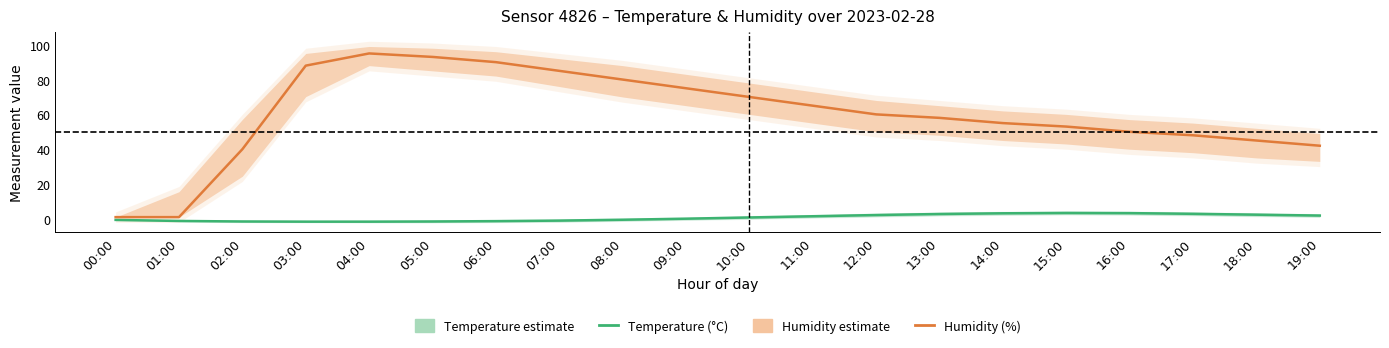

Reading right to left, extract all data points from this chart.

Temperature (°C): 19:00=1.9	18:00=2.4	17:00=2.9	16:00=3.3	15:00=3.4	14:00=3.2	13:00=2.8	12:00=2.2	11:00=1.5	10:00=0.8	09:00=0.1	08:00=-0.5	07:00=-1.0	06:00=-1.3	05:00=-1.5	04:00=-1.6	03:00=-1.6	02:00=-1.5	01:00=-1.2	00:00=-0.6
Humidity (%): 19:00=42.0	18:00=45.0	17:00=48.0	16:00=50.0	15:00=53.0	14:00=55.0	13:00=58.0	12:00=60.0	11:00=65.0	10:00=70.0	09:00=75.0	08:00=80.0	07:00=85.0	06:00=90.0	05:00=93.0	04:00=95.0	03:00=88.0	02:00=40.0	01:00=1.0	00:00=1.0